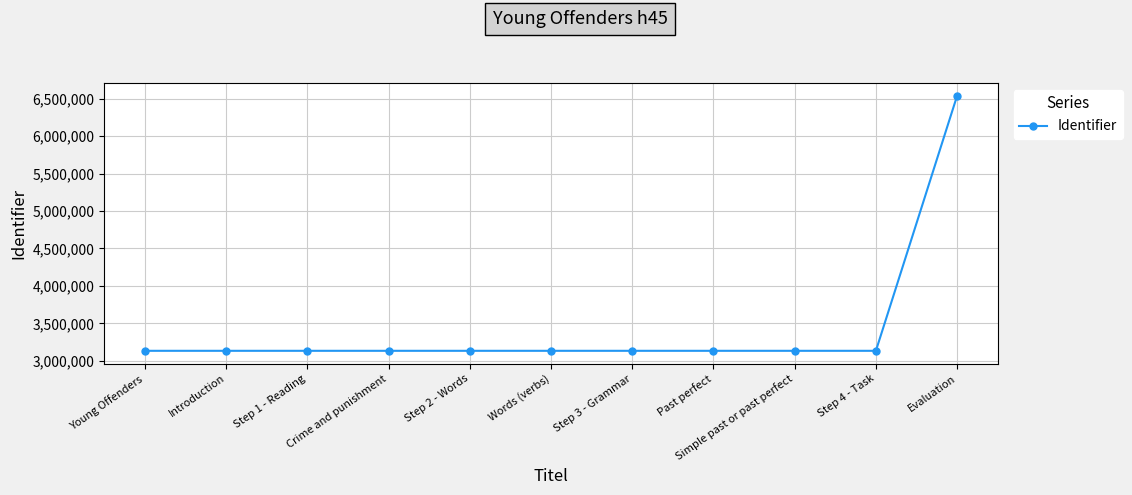

What value does the data have at Crime and punishment?

3132629